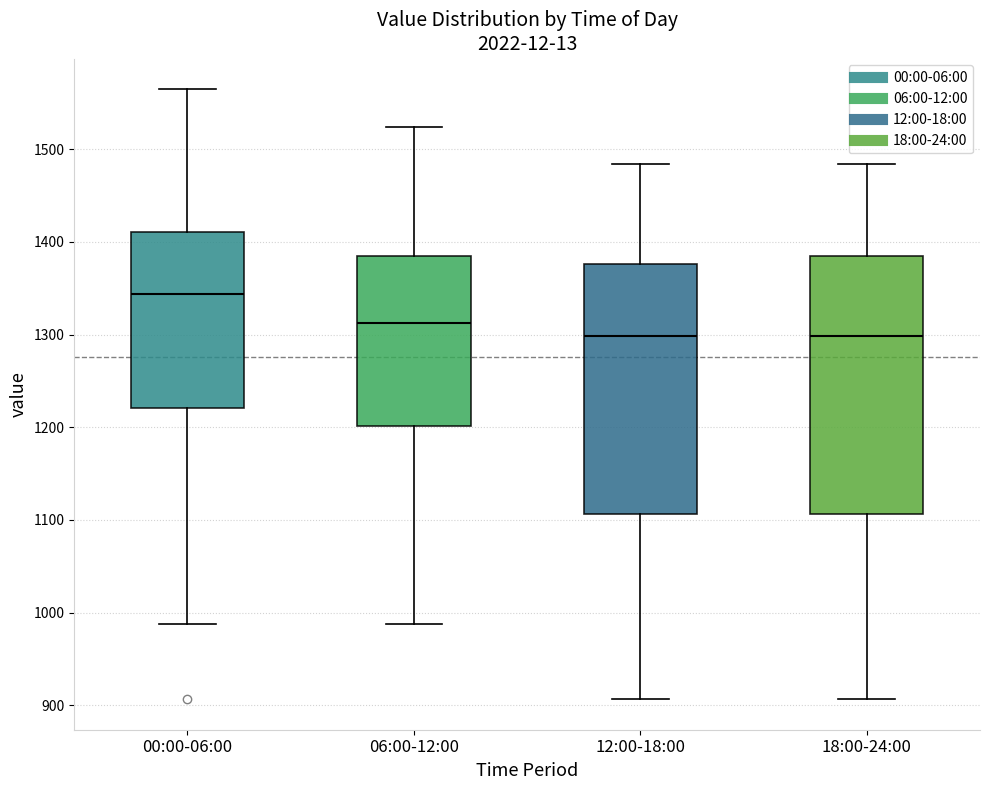

Which box's median line is the highest?

00:00-06:00